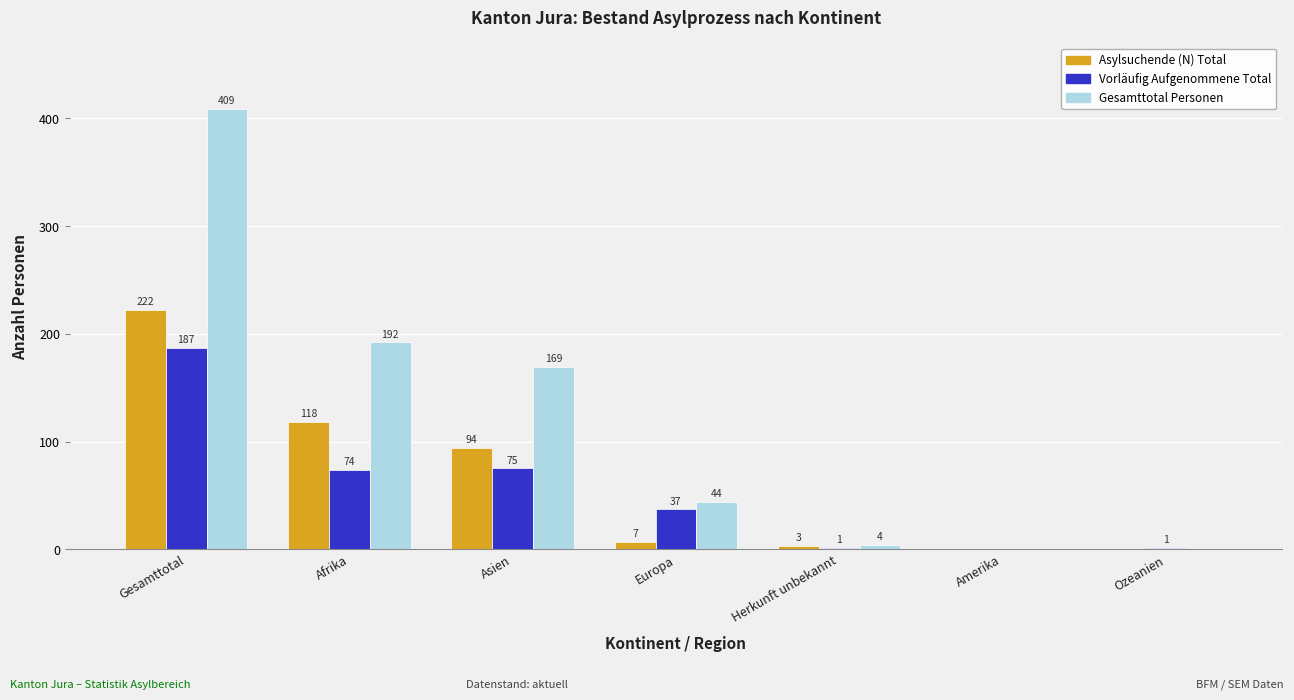

How many groups of bars are there?

7